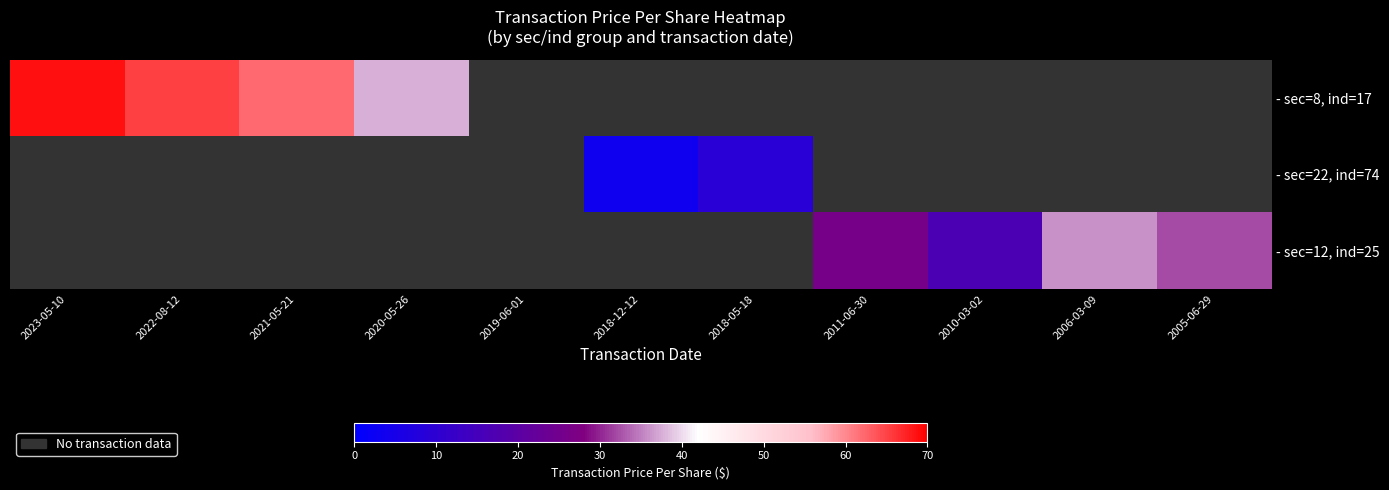

Between 2018-12-12 and 2006-03-09, which series saw the biggest shift?

- sec=12, ind=25